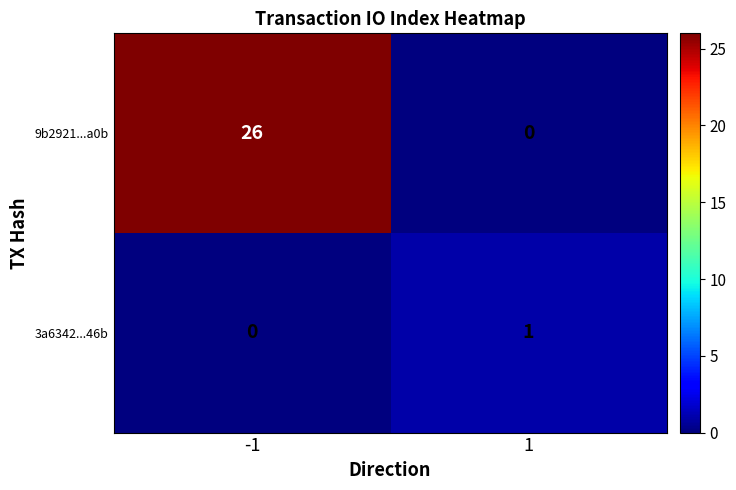

Reading left to right, transcribe all the data shown in this chart.

9b2921...a0b: -1=26	1=0
3a6342...46b: -1=0	1=1